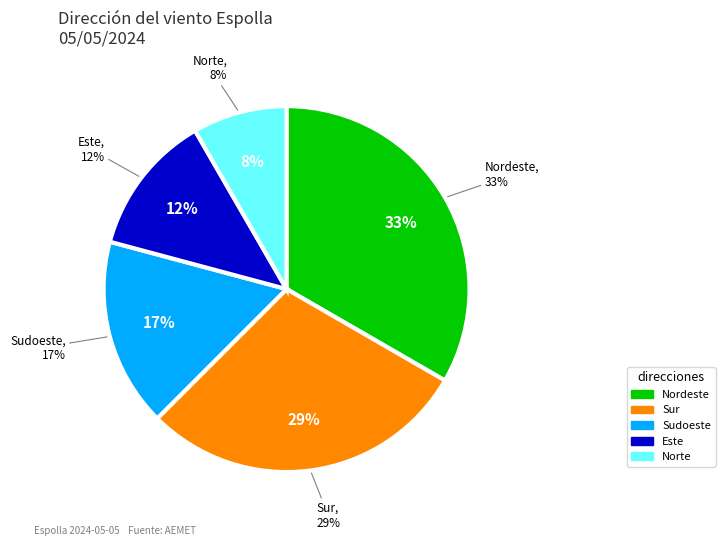

Is it true that Sur is 21% of the pie?

False